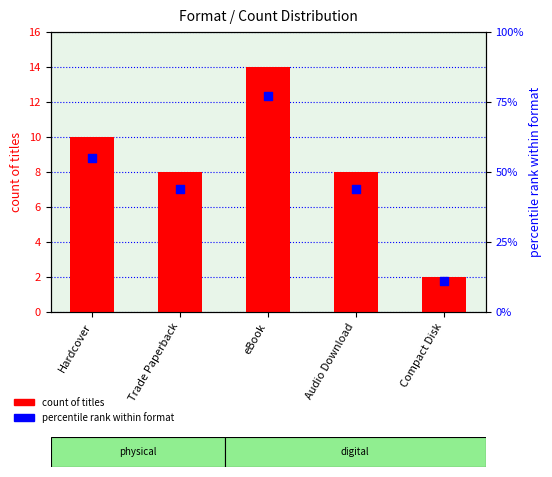

Is the value of percentile rank within format at Audio Download greater than the value of count of titles at Trade Paperback?

Yes